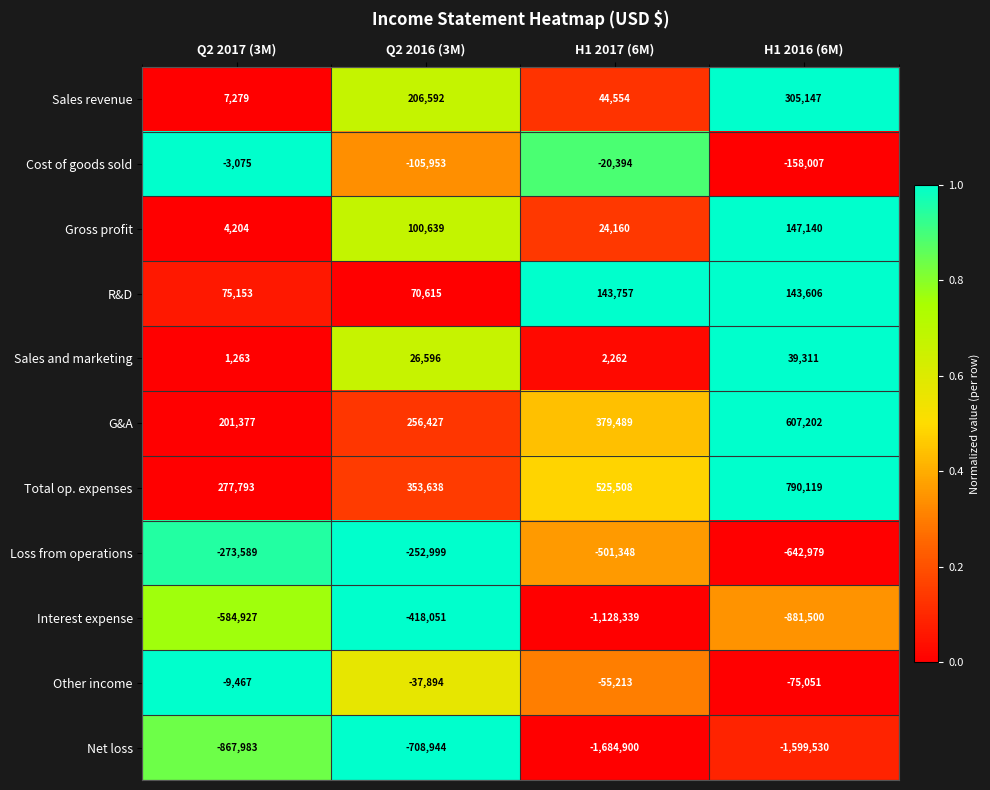

What is the average value of the Cost of goods sold series?

-71857